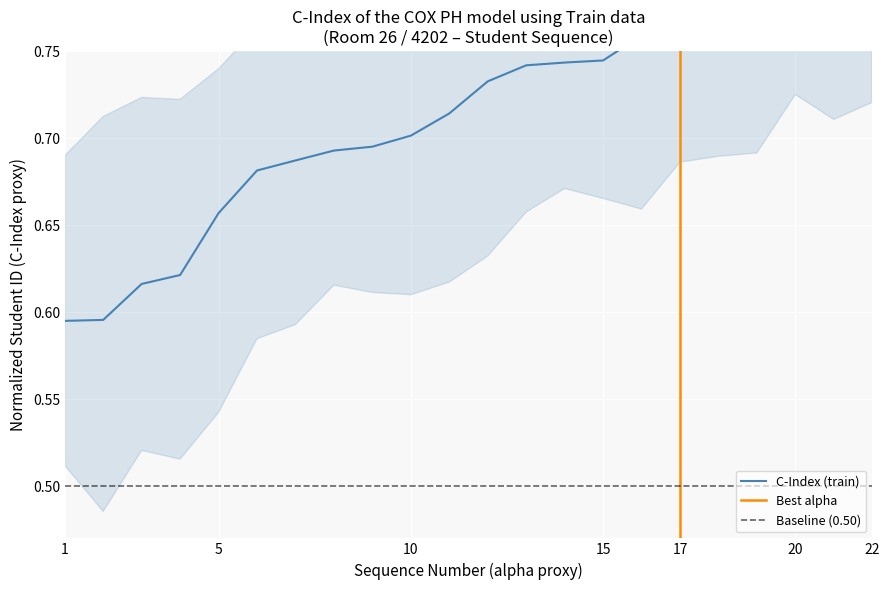

Rank the categories by value from lowest to highest.

1, 2, 3, 4, 5, 6, 7, 8, 9, 10, 11, 12, 13, 14, 15, 16, 17, 18, 19, 20, 21, 22